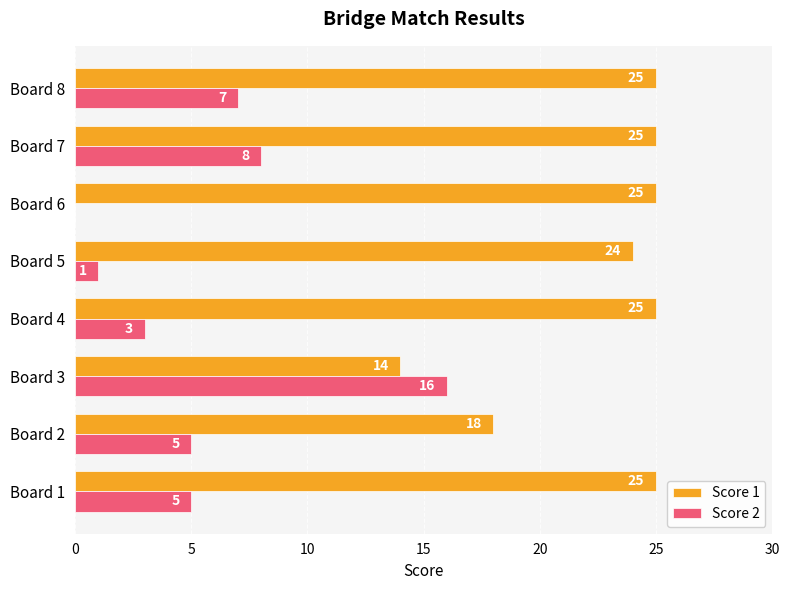

Which series has the largest total across all categories?

Score 1